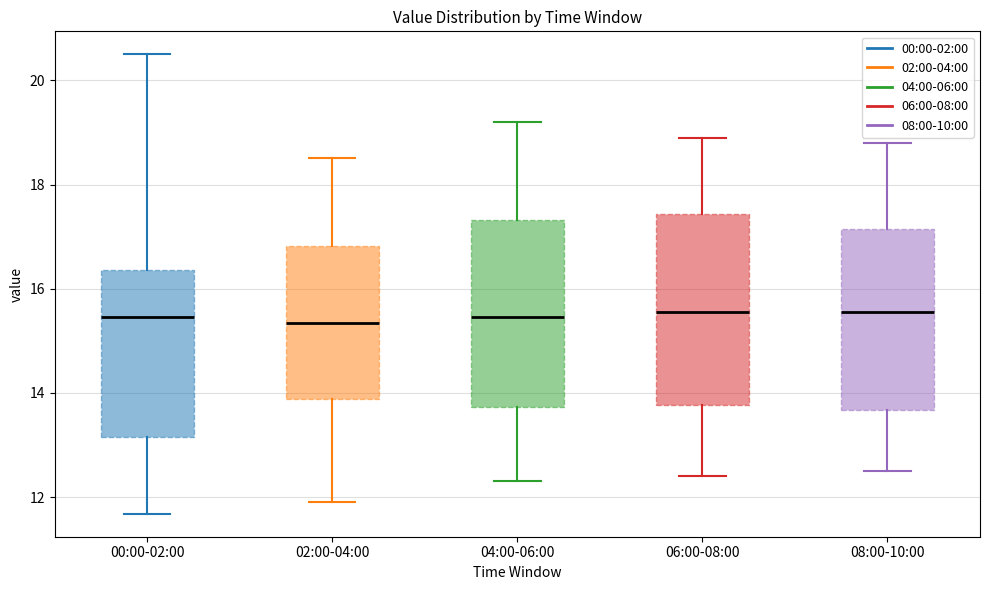

Reading left to right, read every box against the y-axis: the position of its median line, the range the box covers, and the ends of its whiskers. The values are not printed on the chart, so give them approximately, as read against the axis.

00:00-02:00: median 15.4, box 13.2 to 16.4, whiskers 11.6 to 20.6
02:00-04:00: median 15.4, box 13.8 to 16.8, whiskers 12.0 to 18.6
04:00-06:00: median 15.4, box 13.8 to 17.4, whiskers 12.4 to 19.2
06:00-08:00: median 15.6, box 13.8 to 17.4, whiskers 12.4 to 19.0
08:00-10:00: median 15.6, box 13.6 to 17.2, whiskers 12.6 to 18.8